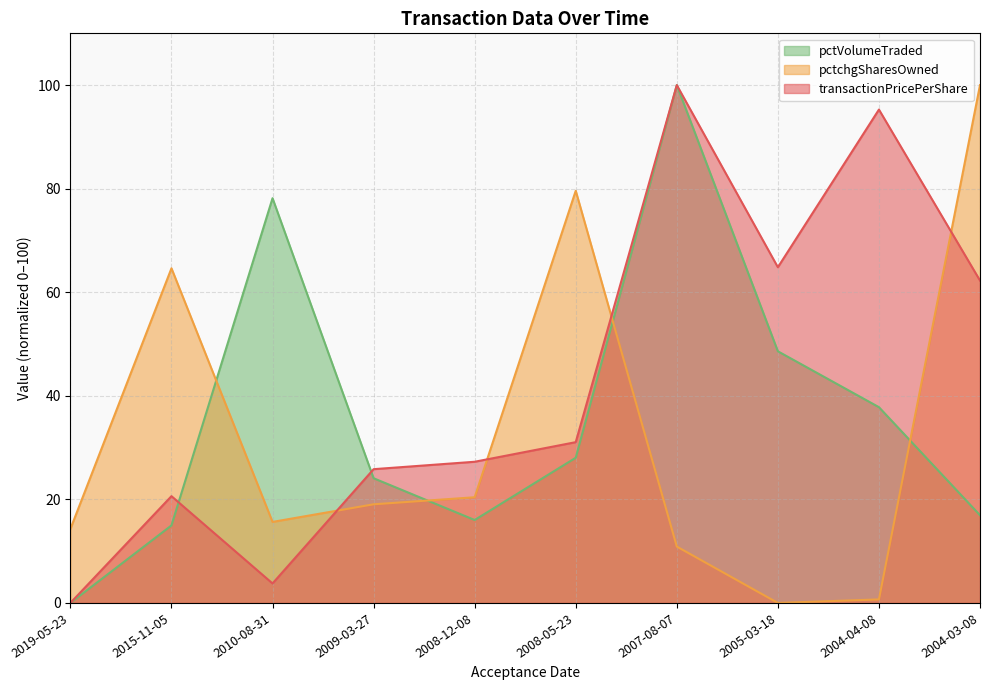

What position from the right is 2008-12-08?

6